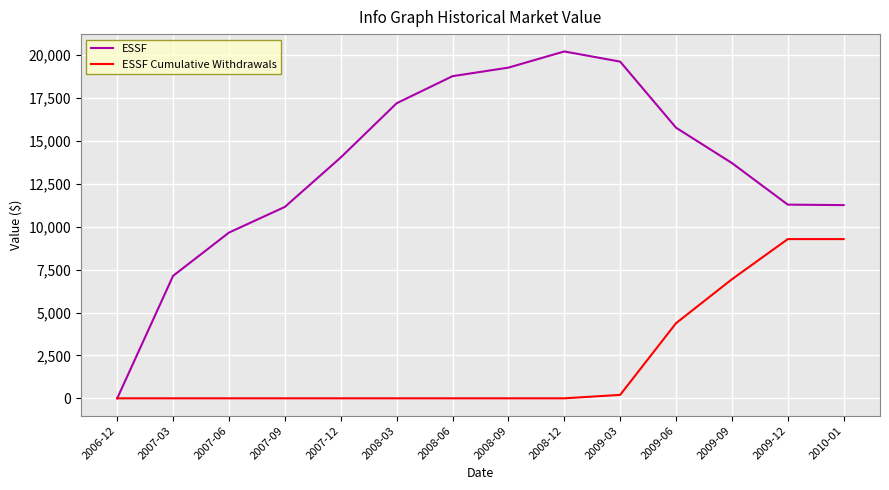

Is the value of ESSF Cumulative Withdrawals at 2006-12 greater than the value of ESSF at 2008-03?

No